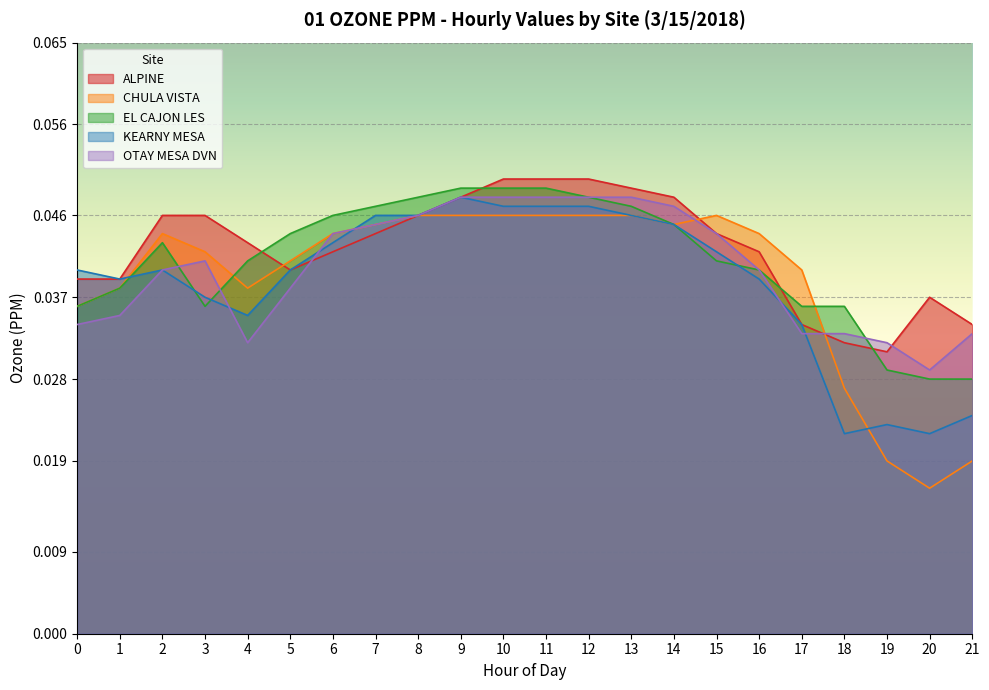

At which category is the sum across all series the highest?

10